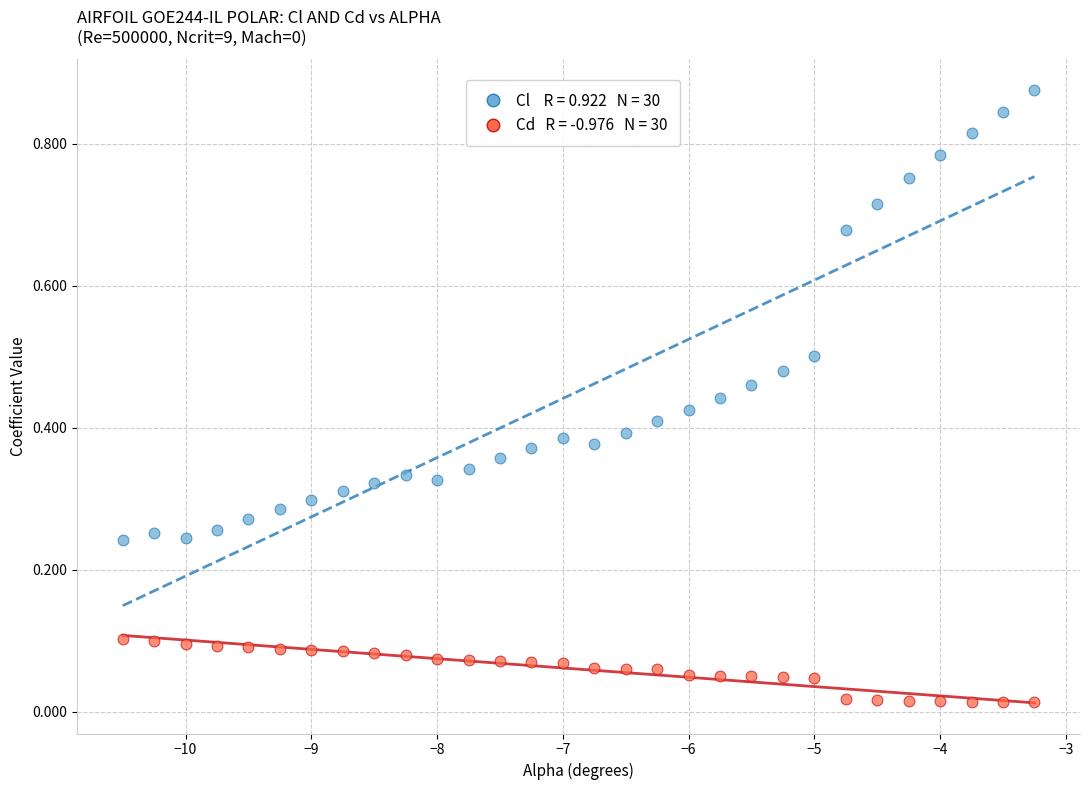

Across all data points, what is the range of X values (max minus min)?

7.2